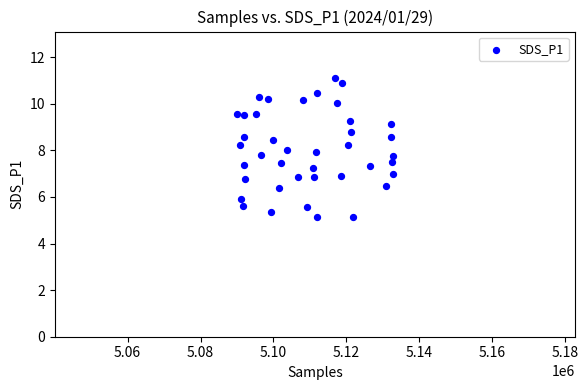

What is the range of X values (max minus min)?

42623.0